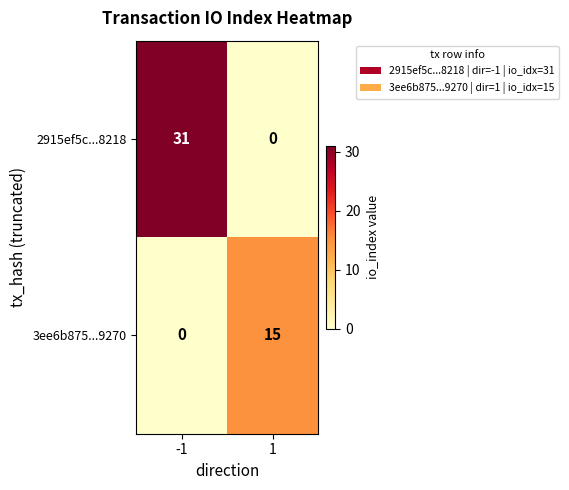

Rank the categories by 2915ef5c...8218 value from lowest to highest.

1, -1